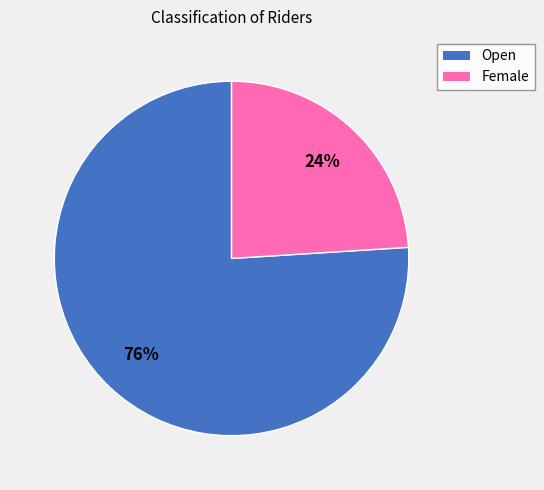

Count the number of slices in the pie.

2